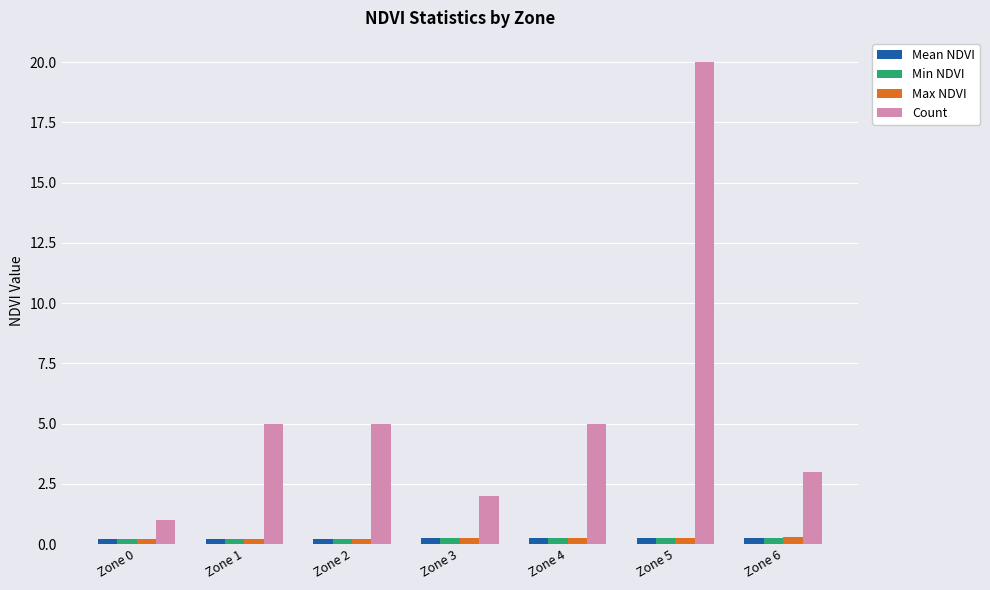

What is the total value across all series at Zone 6?

3.8